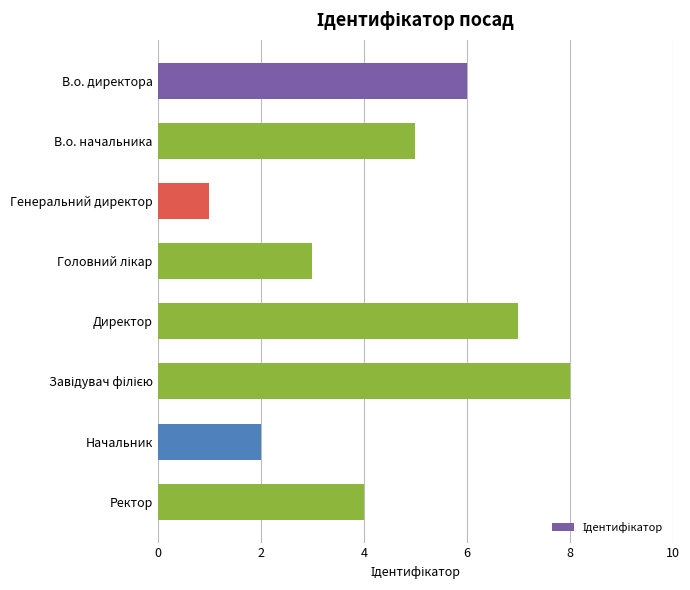

Which category has the lowest value across all series?

Генеральний директор